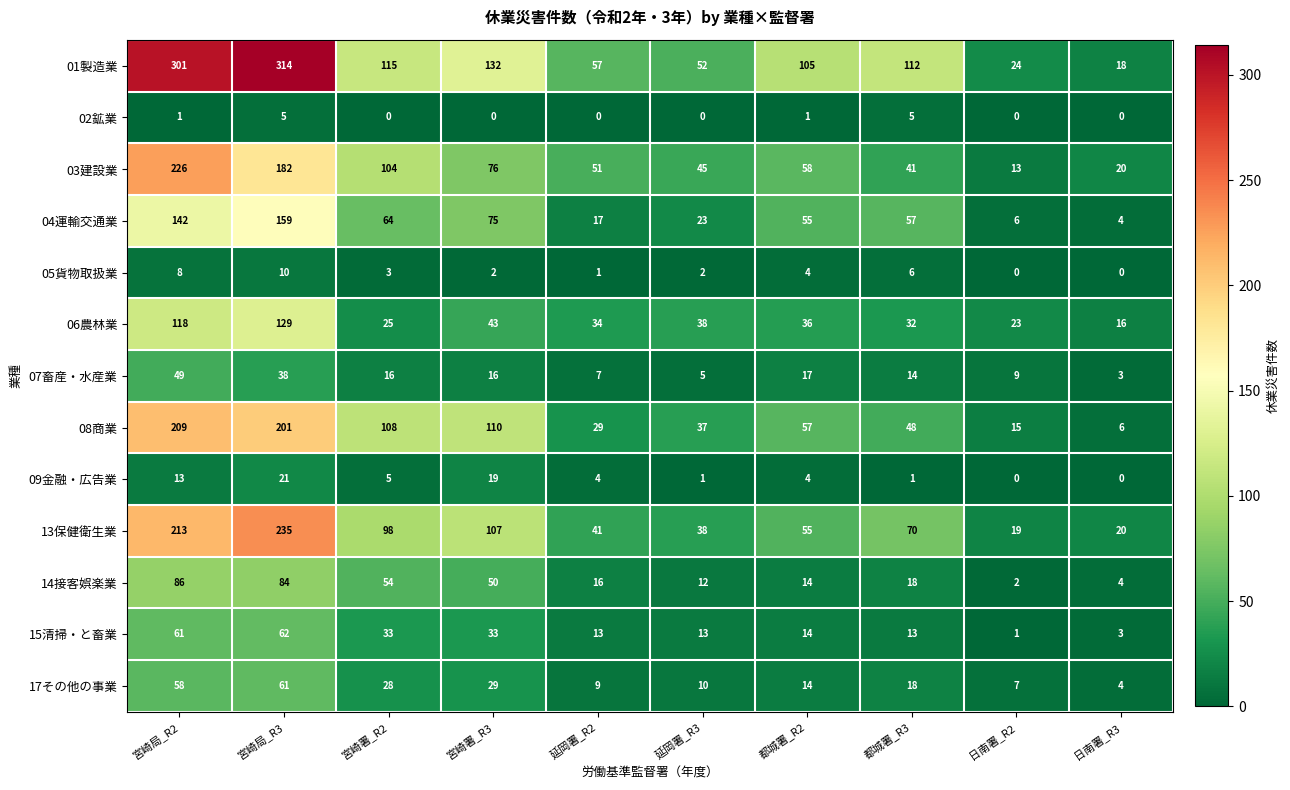

The 14接客娯楽業 series shows 4 at 日南署_R3. True or false?

True